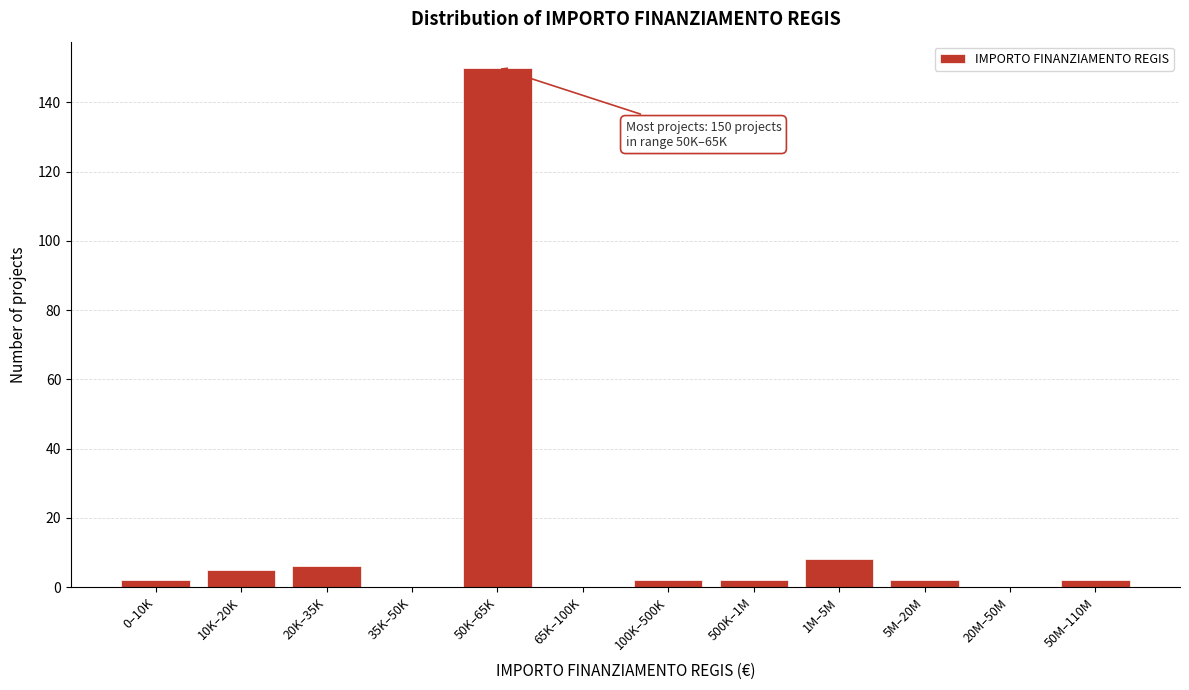

Reading right to left, list all the values displayed in this chart.

50M–110M=2	20M–50M=0	5M–20M=2	1M–5M=8	500K–1M=2	100K–500K=2	65K–100K=0	50K–65K=150	35K–50K=0	20K–35K=6	10K–20K=5	0–10K=2